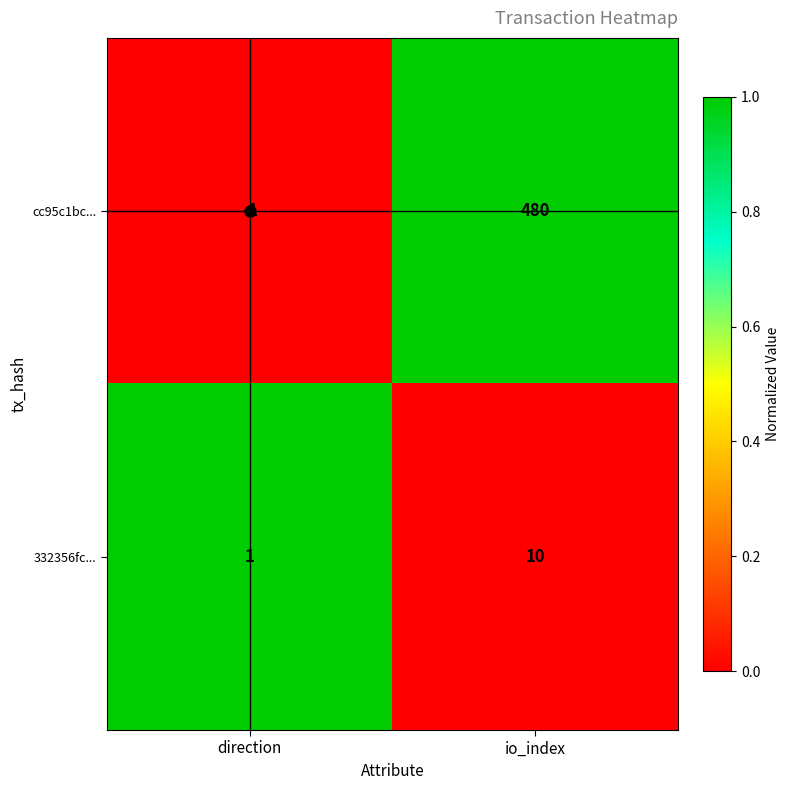

What is the sum of all 332356fc... values?

11